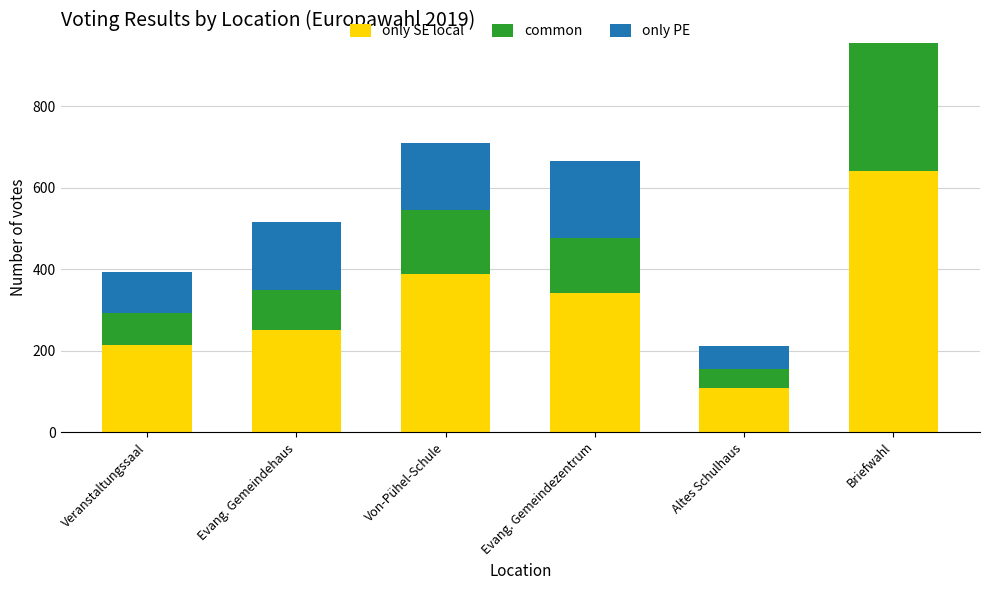

What is the approximate value of only SE local at Von-Pühel-Schule?

389